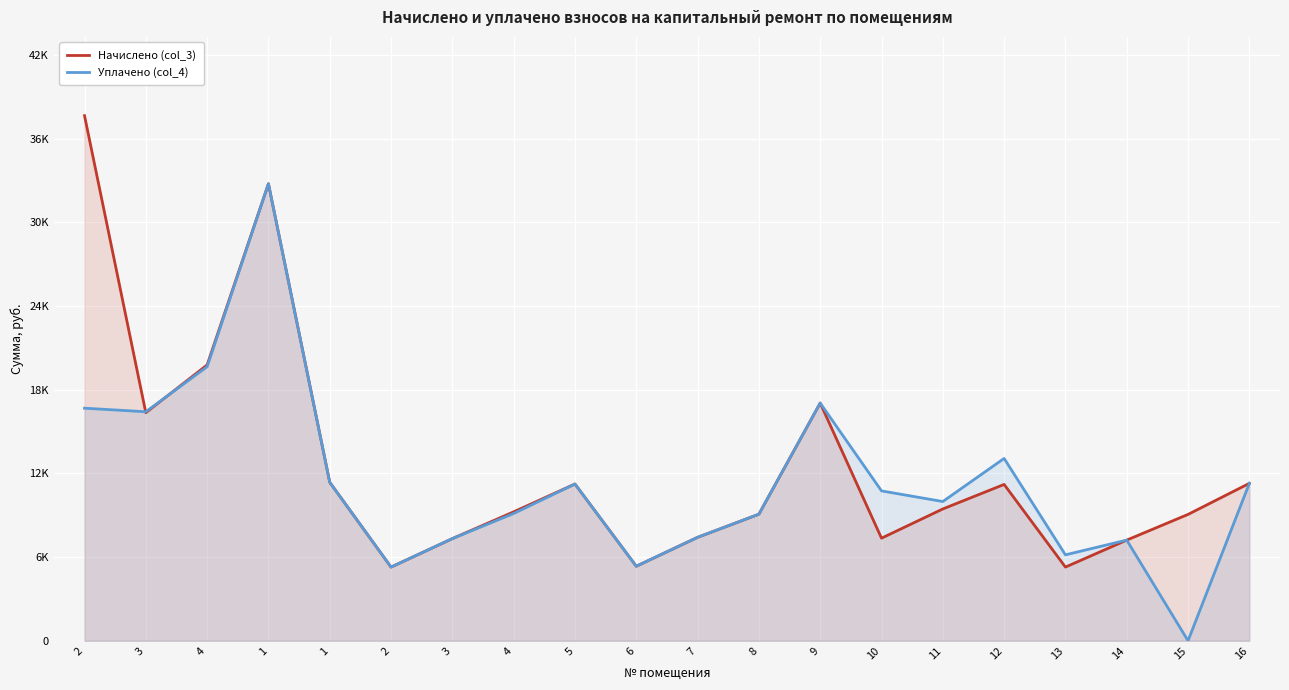

Reading right to left, extract all data points from this chart.

Начислено (col_3): 11289.6	9062.4	7219.2	5283.8	11212.8	9453.7	7357.4	17049.6	9077.8	7418.9	5345.3	11243.5	9246.7	7326.7	5283.8	11366.4	32778.2	19783.7	16358.4	37662.7
Уплачено (col_4): 11289.6	0.0	7219.2	6162.7	13077.8	9986.0	10748.8	17049.6	9077.8	7418.9	5345.3	11243.5	9126.3	7326.7	5283.8	11366.4	32778.2	19656.3	16424.9	16680.8